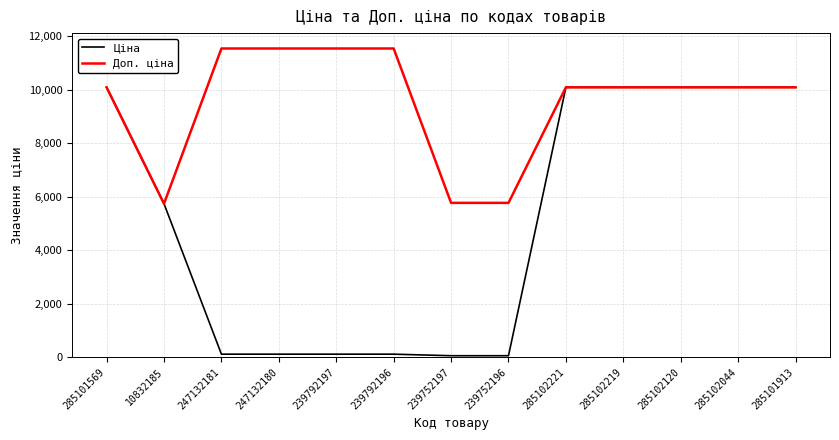

Where is the first local minimum for Доп. ціна?

10832185